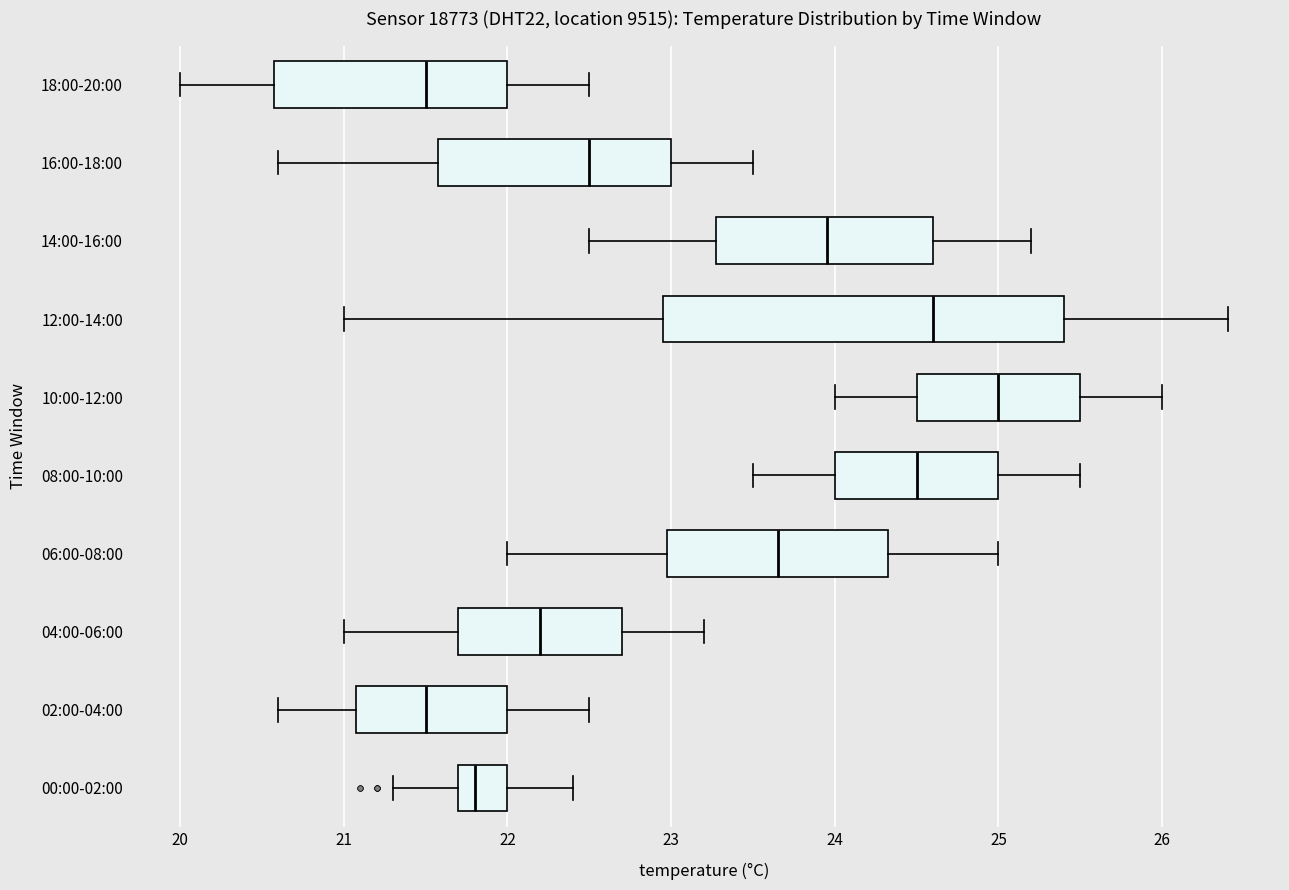

Reading bottom to top, read every box against the x-axis: the position of its median line, the range the box covers, and the ends of its whiskers. The values are not printed on the chart, so give them approximately, as read against the axis.

00:00-02:00: median 21.8, box 21.7 to 22.0, whiskers 21.3 to 22.4
02:00-04:00: median 21.5, box 21.1 to 22.0, whiskers 20.6 to 22.5
04:00-06:00: median 22.2, box 21.7 to 22.7, whiskers 21.0 to 23.2
06:00-08:00: median 23.7, box 23.0 to 24.3, whiskers 22.0 to 25.0
08:00-10:00: median 24.5, box 24.0 to 25.0, whiskers 23.5 to 25.5
10:00-12:00: median 25.0, box 24.5 to 25.5, whiskers 24.0 to 26.0
12:00-14:00: median 24.6, box 23.0 to 25.4, whiskers 21.0 to 26.4
14:00-16:00: median 24.0, box 23.3 to 24.6, whiskers 22.5 to 25.2
16:00-18:00: median 22.5, box 21.6 to 23.0, whiskers 20.6 to 23.5
18:00-20:00: median 21.5, box 20.6 to 22.0, whiskers 20.0 to 22.5